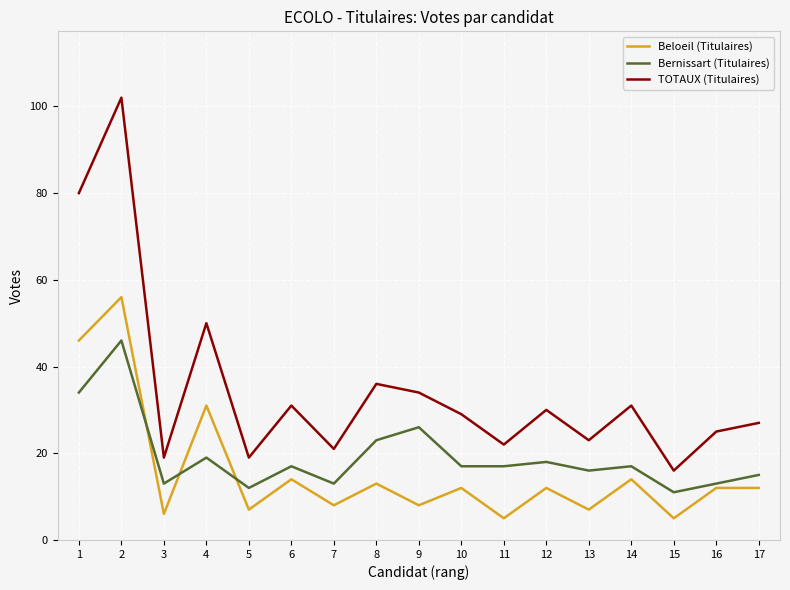

What are all the series names shown in the legend?

Beloeil (Titulaires), Bernissart (Titulaires), TOTAUX (Titulaires)